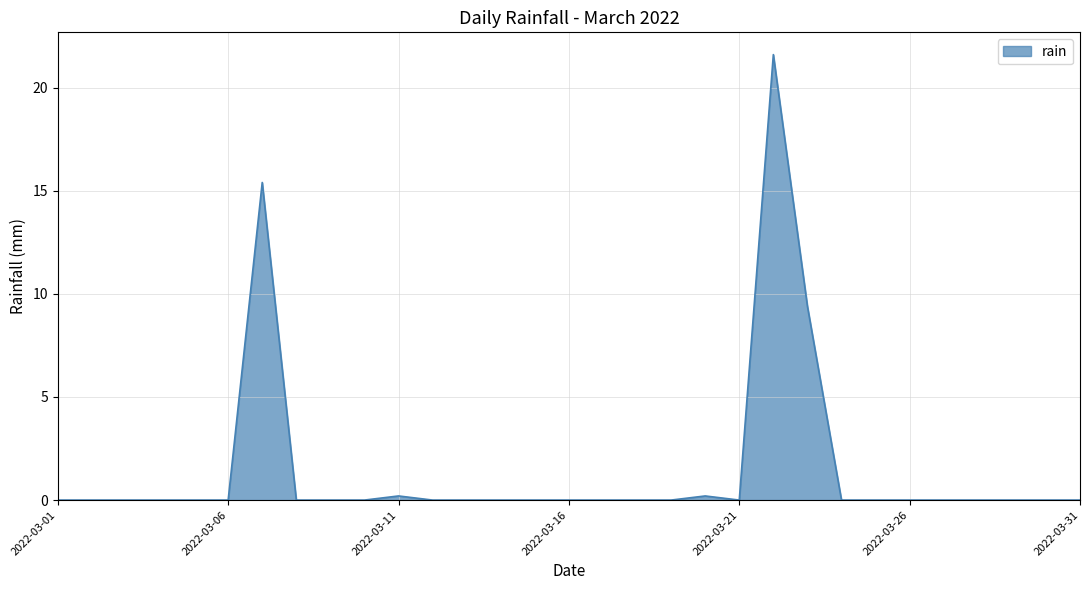

What is the difference between the second highest and second lowest values?

15.4